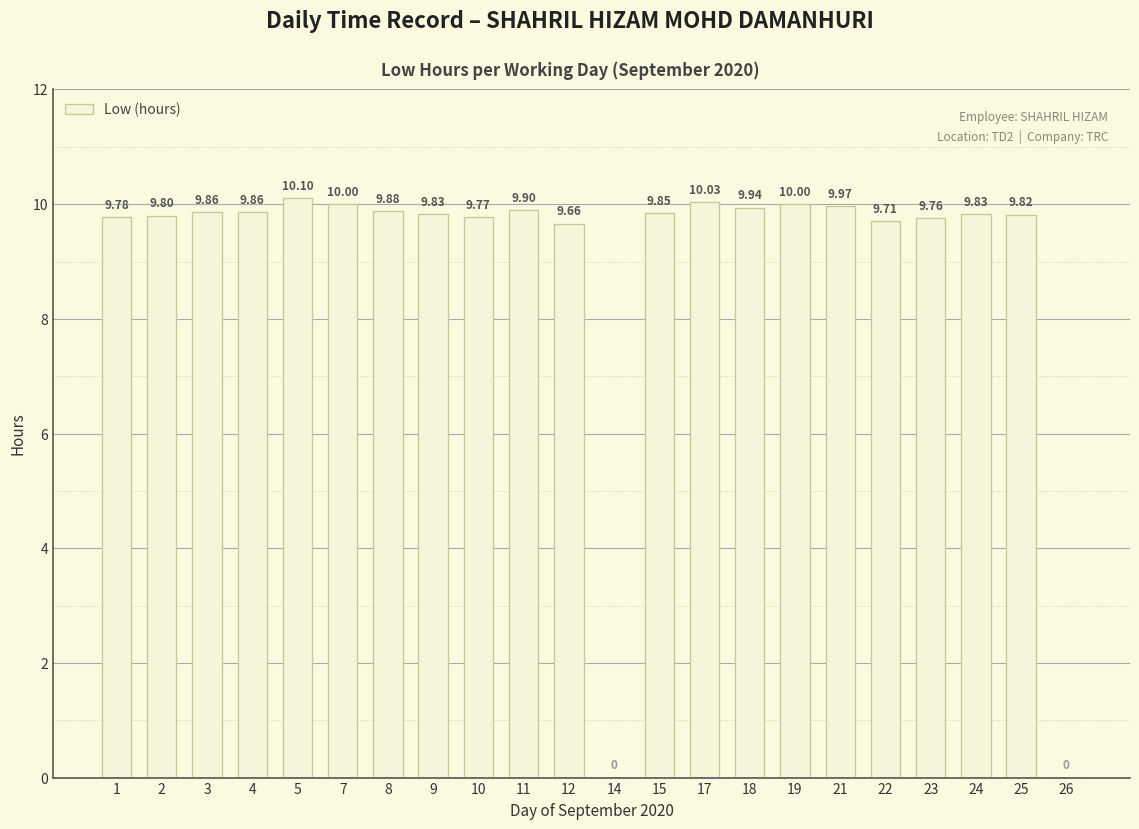

What is the change in value from 2 to 5?

+0.3